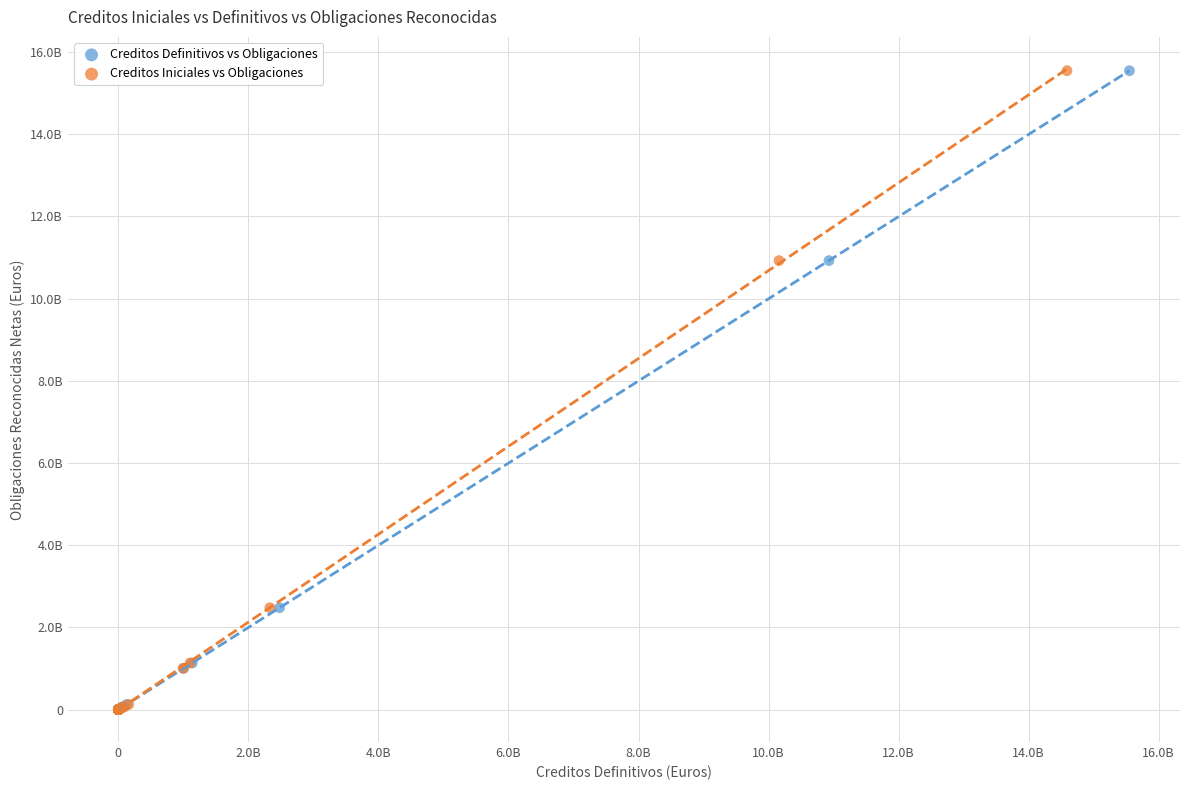

What are all the series names shown in the legend?

Creditos Definitivos vs Obligaciones, Creditos Iniciales vs Obligaciones